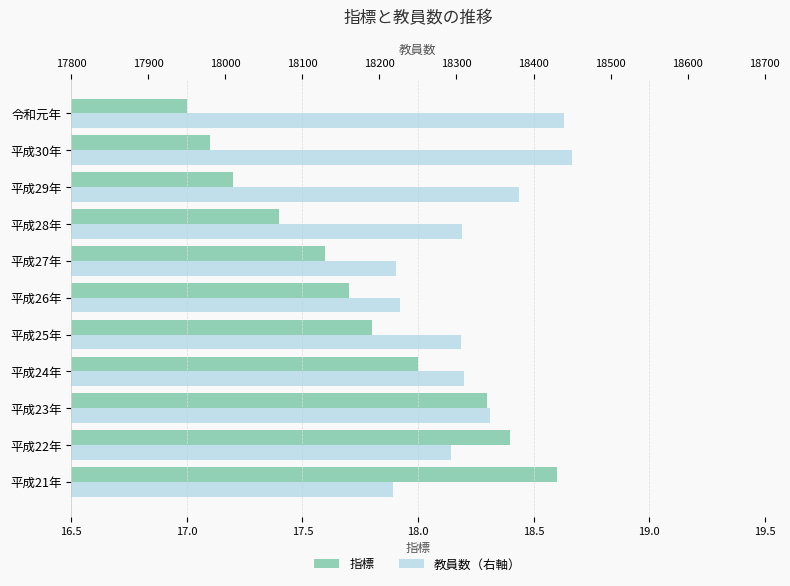

Does the chart contain stacked bars?

No